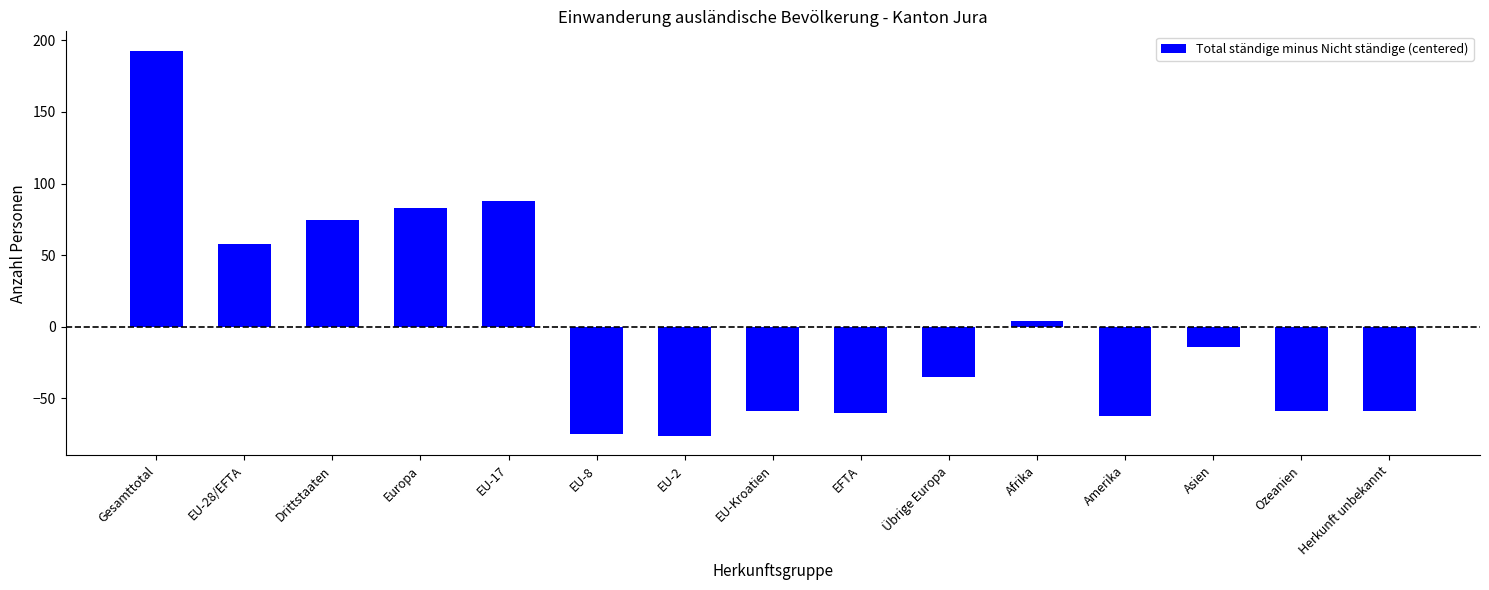

What is the sum of the values at Amerika and EU-2?

-138.3